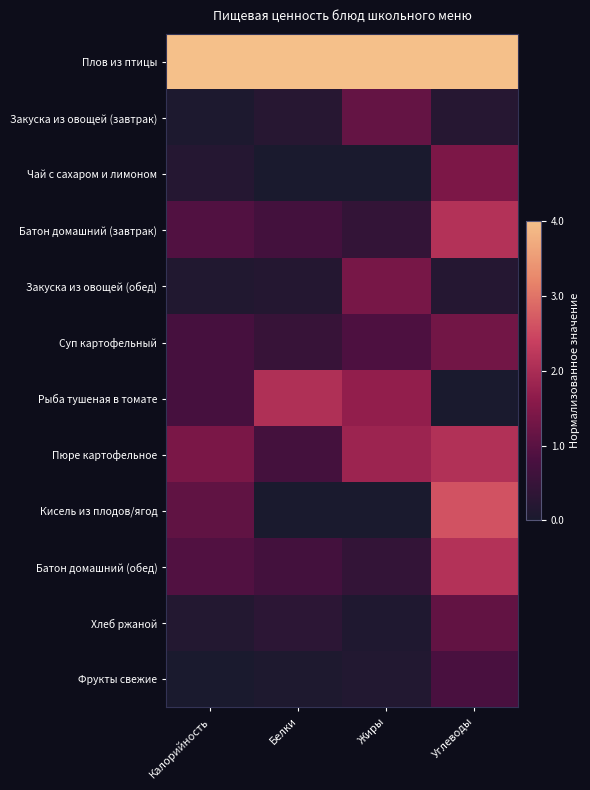

Which series has the widest spread of values?

Кисель из плодов/ягод